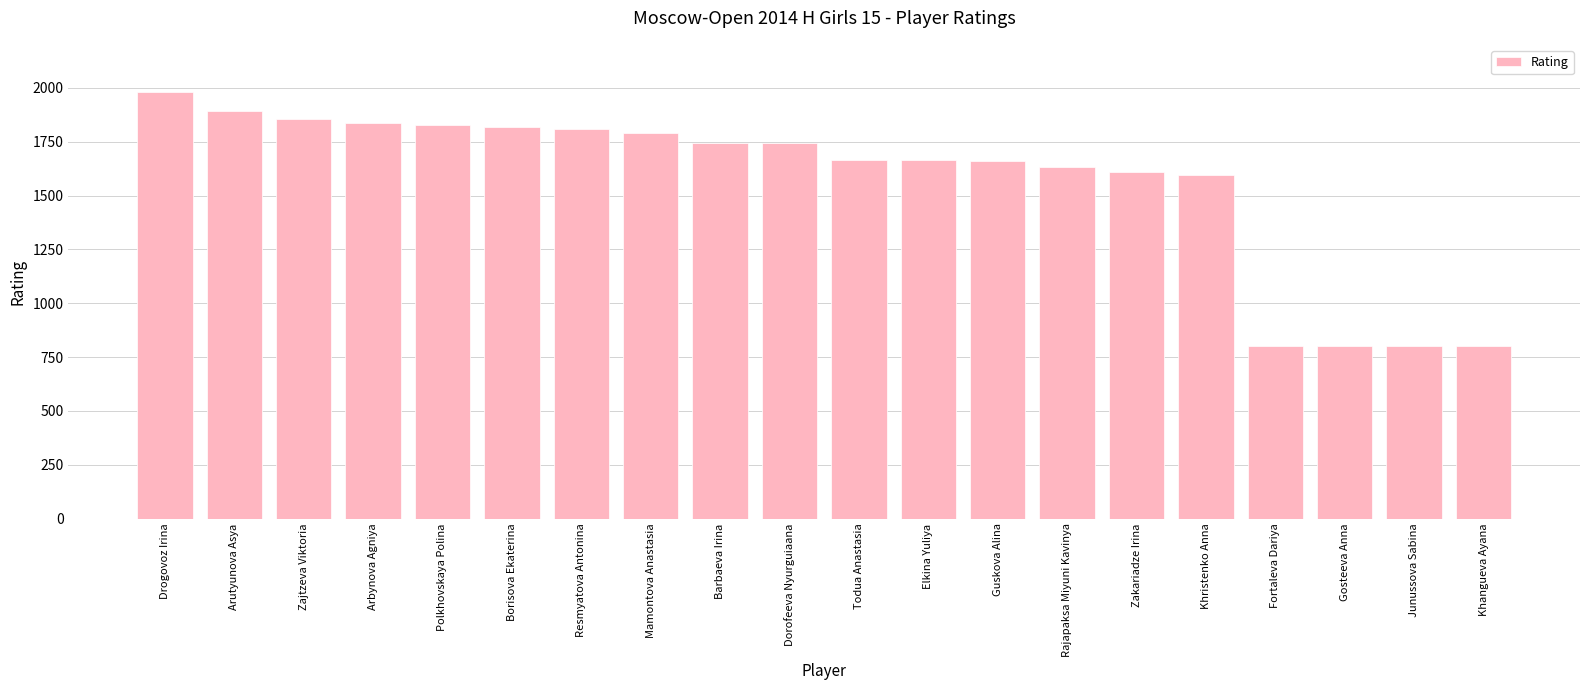

What is the greatest value displayed?

1981